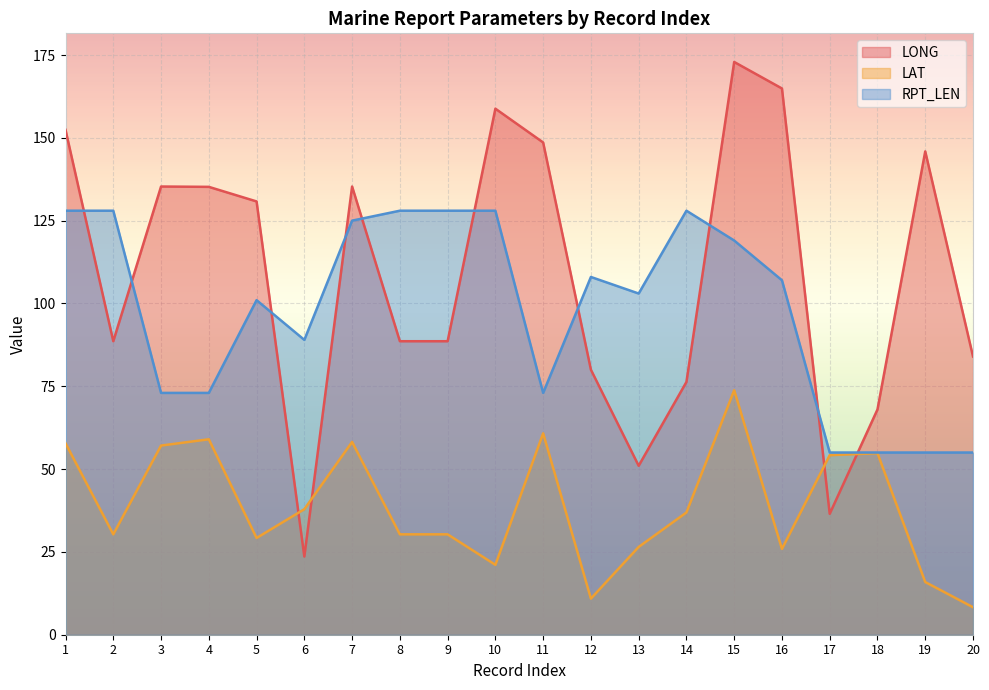

What is the average value of the LONG series?

108.3